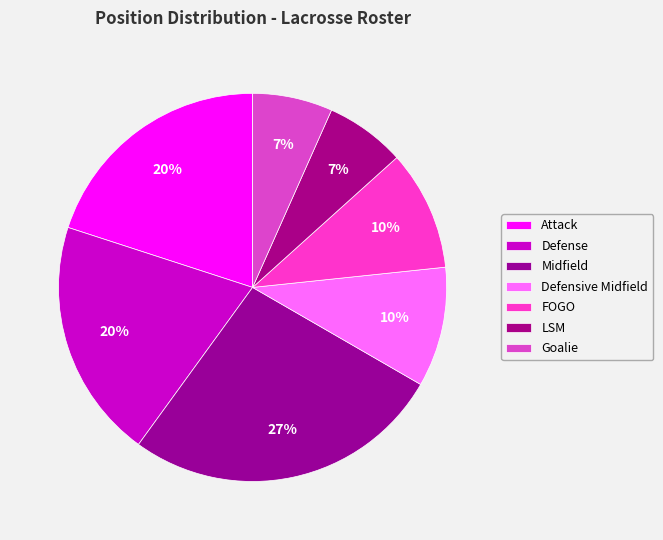

What is the smallest slice in the pie chart?

LSM